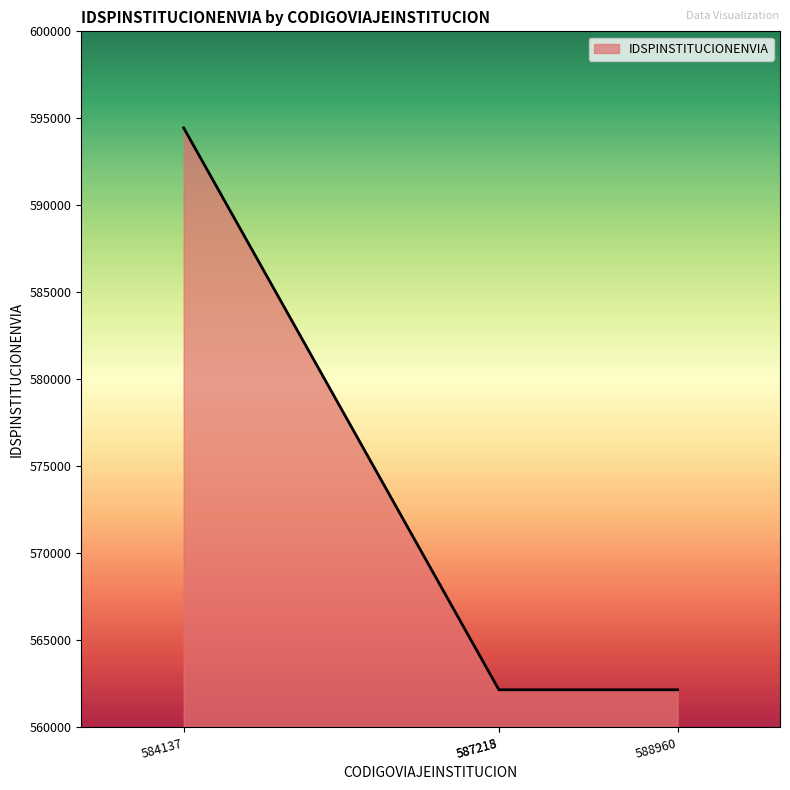

True or false: there are more than 2 points higher than both neighbors.

False